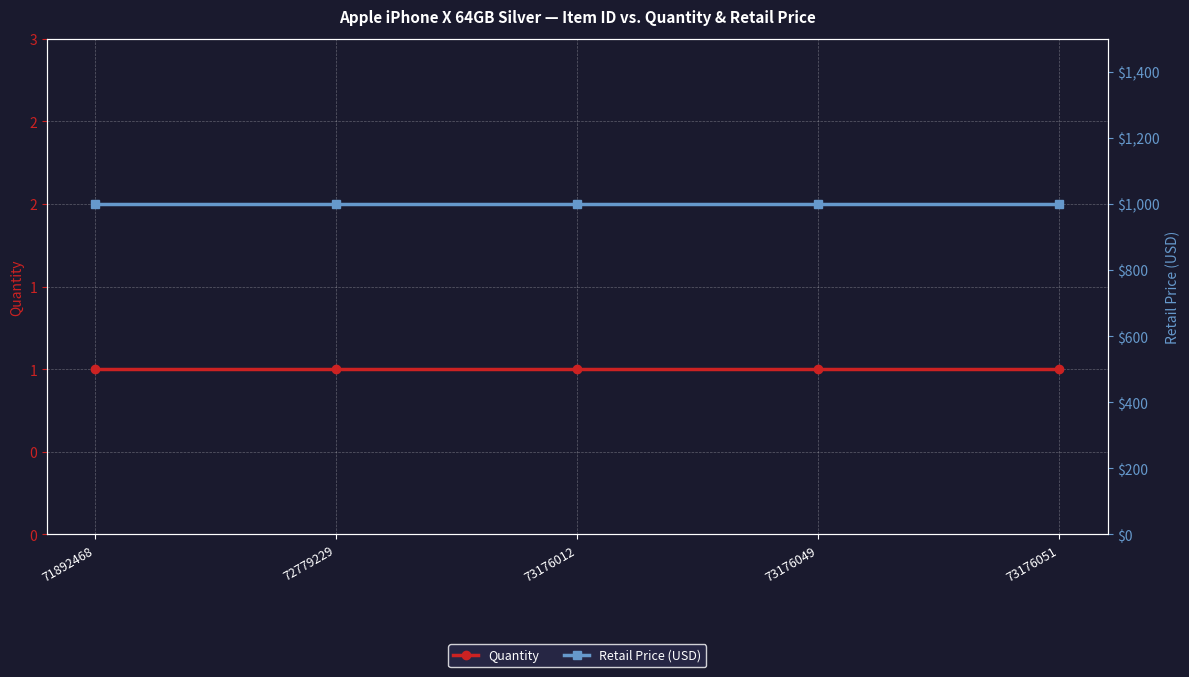

True or false: Retail Price (USD) has more than 0 points higher than both neighbors.

False